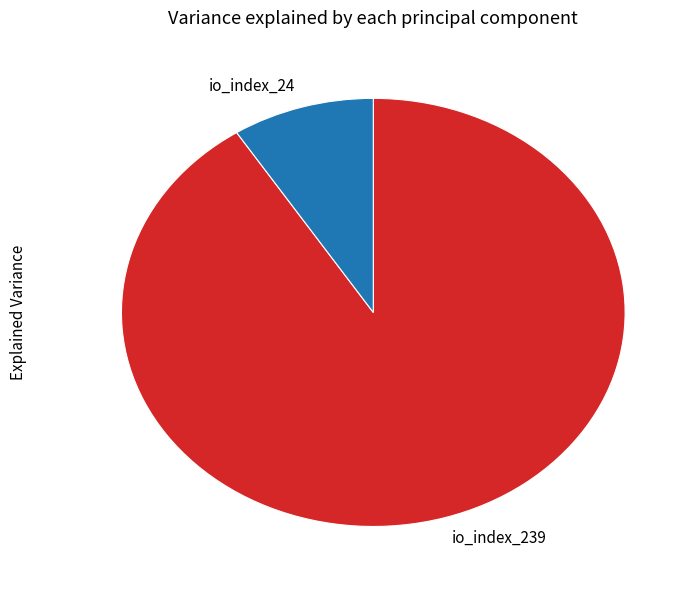

Does any single category account for the majority?

Yes